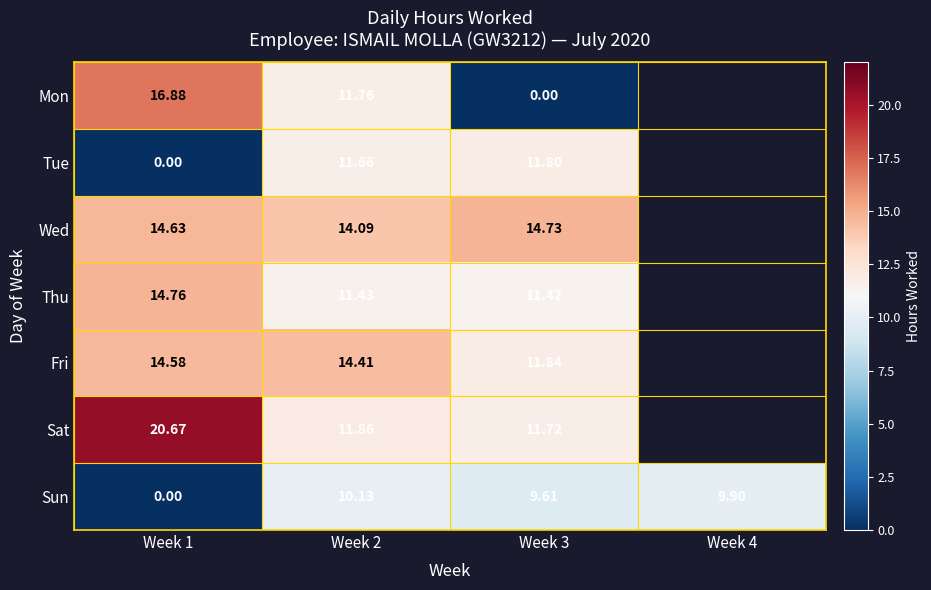

Between Week 1 and Week 2, which series saw the biggest shift?

Tue